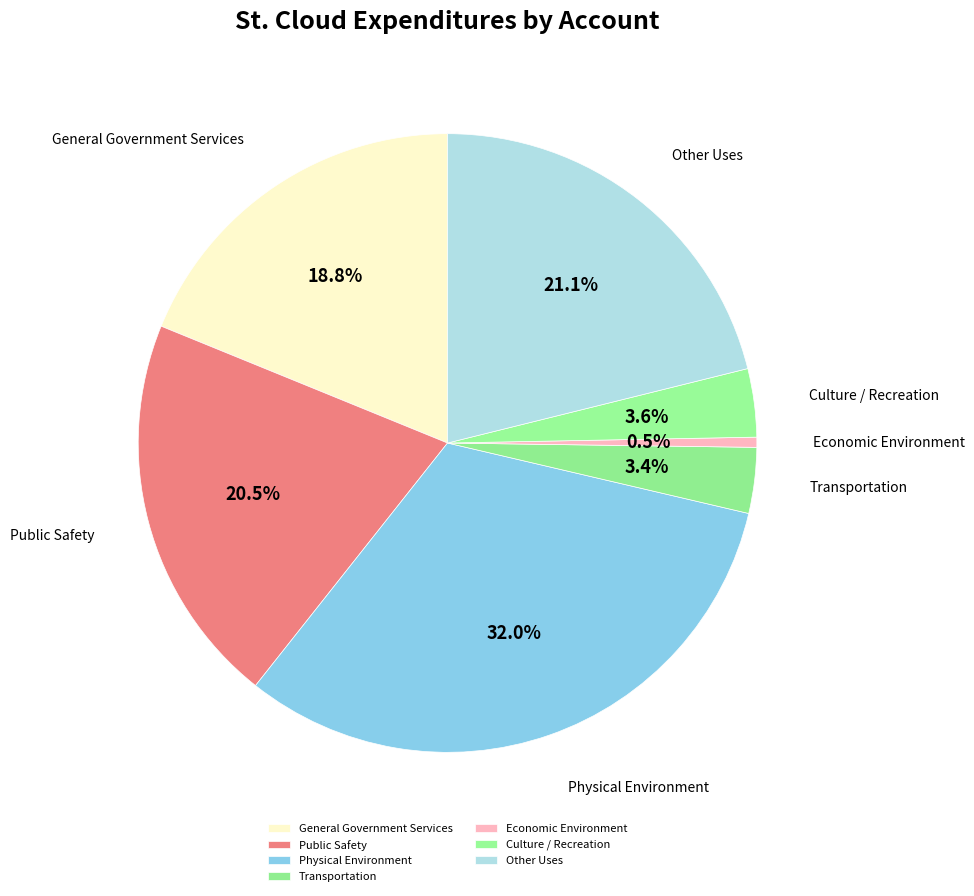

What percentage is NOT represented by Physical Environment?

68.0%